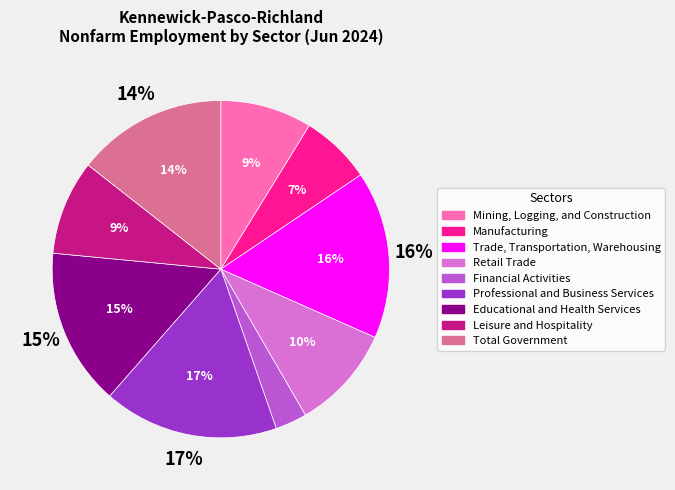

To the nearest percent, what is the combined percentage of Financial Activities and Leisure and Hospitality?

12%